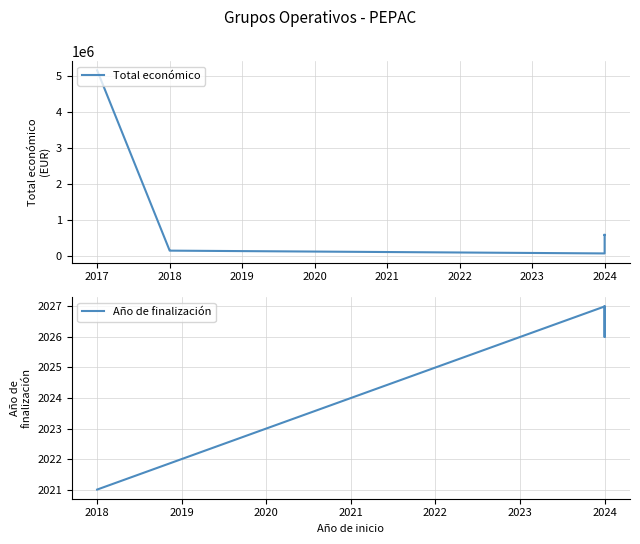

At which label is Año de finalización closest to 1013?

2018